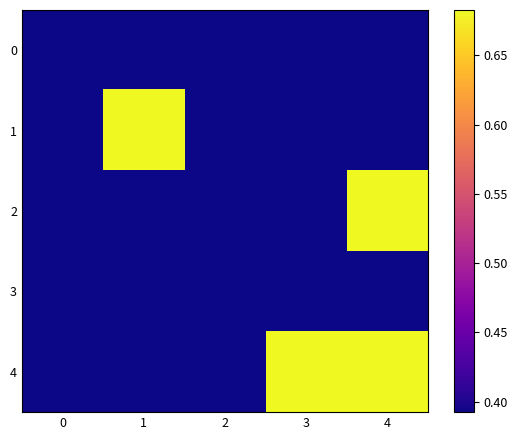

Count the number of categories in the chart.

5